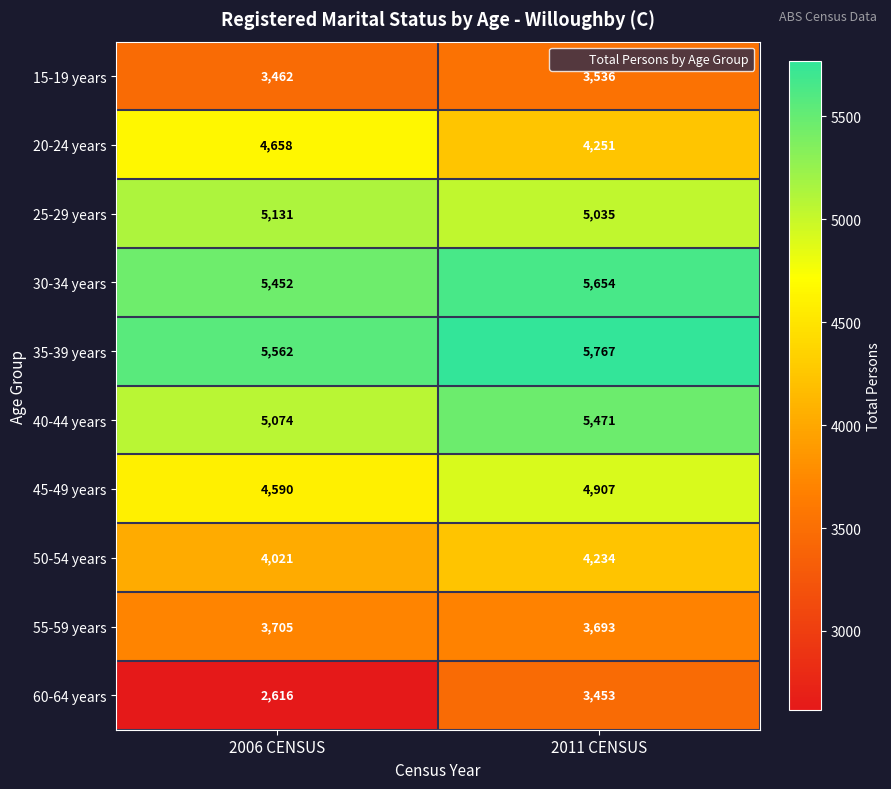

What is the approximate value of 15-19 years at 2011 CENSUS?

3536